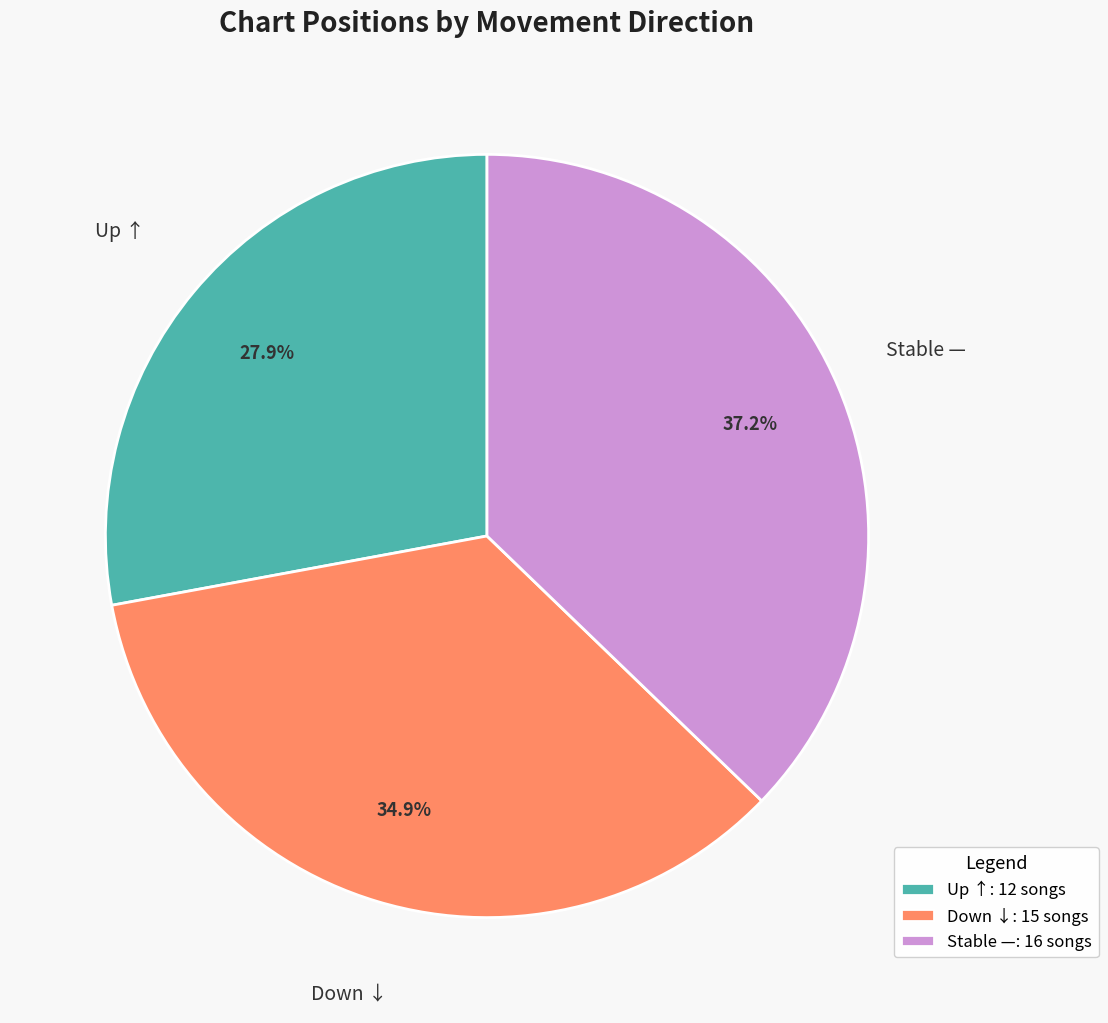

What percentage do Stable —: 16 songs and Down ↓: 15 songs together represent?

72.1%